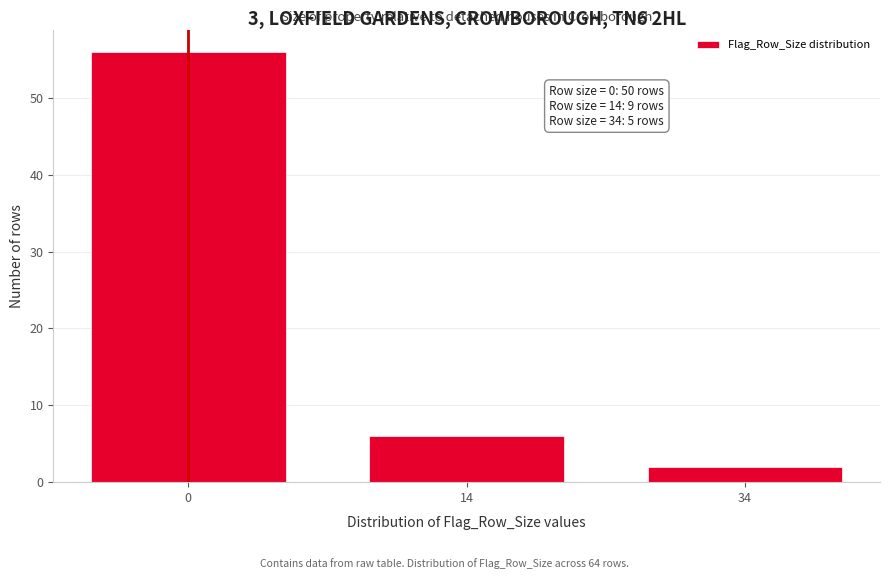

Reading left to right, list all the values displayed in this chart.

56	6	2